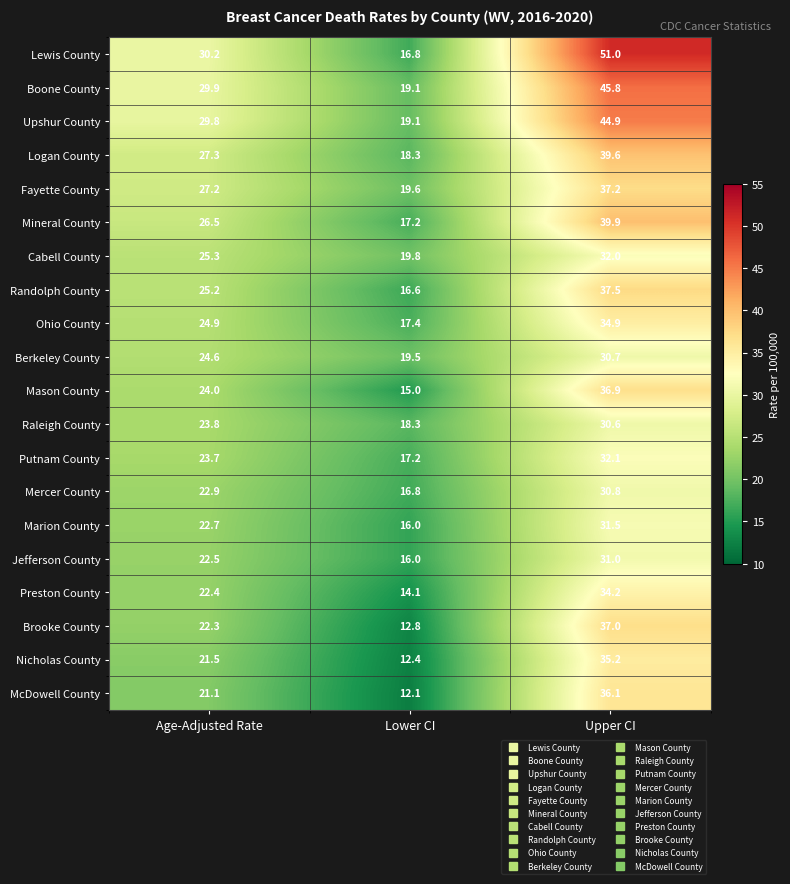

Read the Upshur County value at Age-Adjusted Rate.

29.8